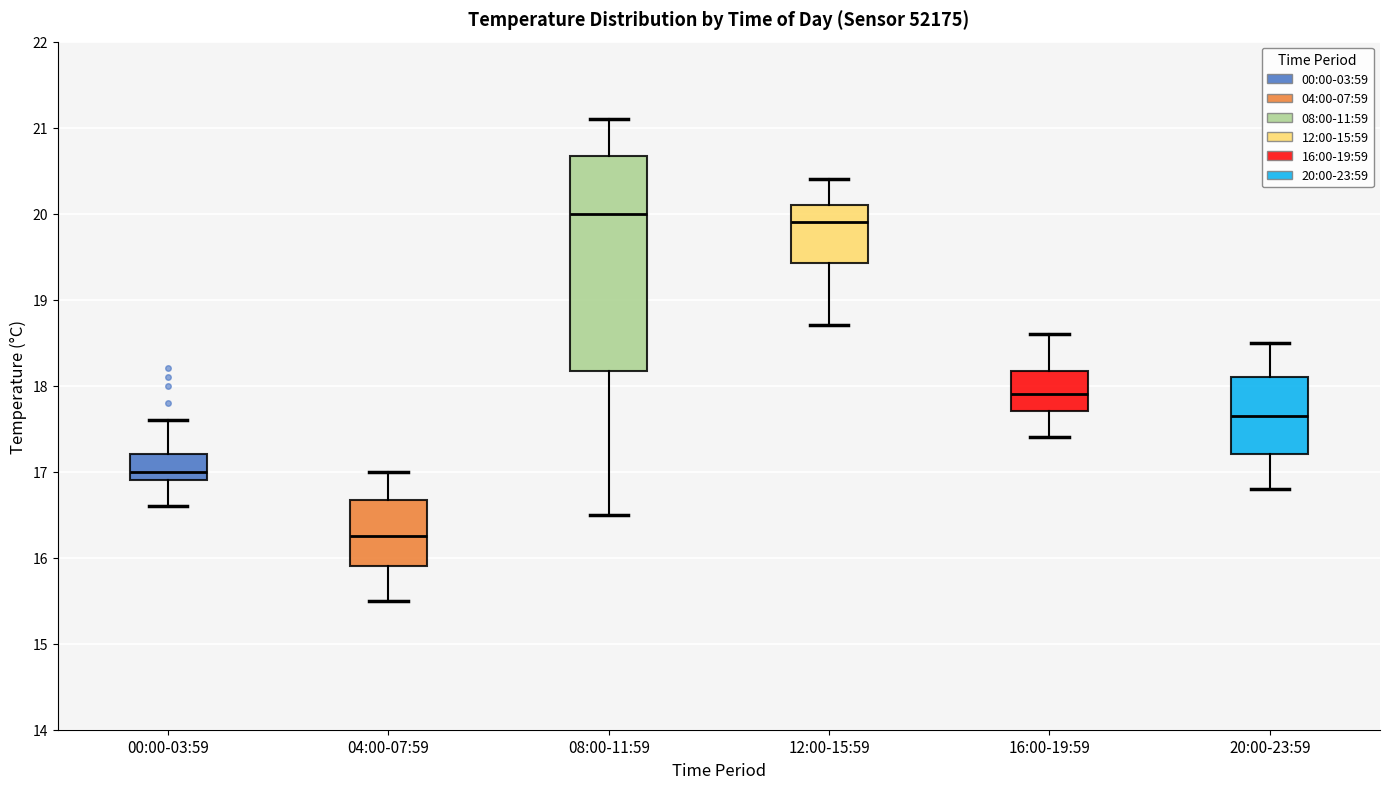

Reading left to right, read every box against the y-axis: the position of its median line, the range the box covers, and the ends of its whiskers. The values are not printed on the chart, so give them approximately, as read against the axis.

00:00-03:59: median 17.0, box 16.9 to 17.2, whiskers 16.6 to 17.6
04:00-07:59: median 16.3, box 15.9 to 16.7, whiskers 15.5 to 17.0
08:00-11:59: median 20.0, box 18.2 to 20.7, whiskers 16.5 to 21.1
12:00-15:59: median 19.9, box 19.4 to 20.1, whiskers 18.7 to 20.4
16:00-19:59: median 17.9, box 17.7 to 18.2, whiskers 17.4 to 18.6
20:00-23:59: median 17.7, box 17.2 to 18.1, whiskers 16.8 to 18.5